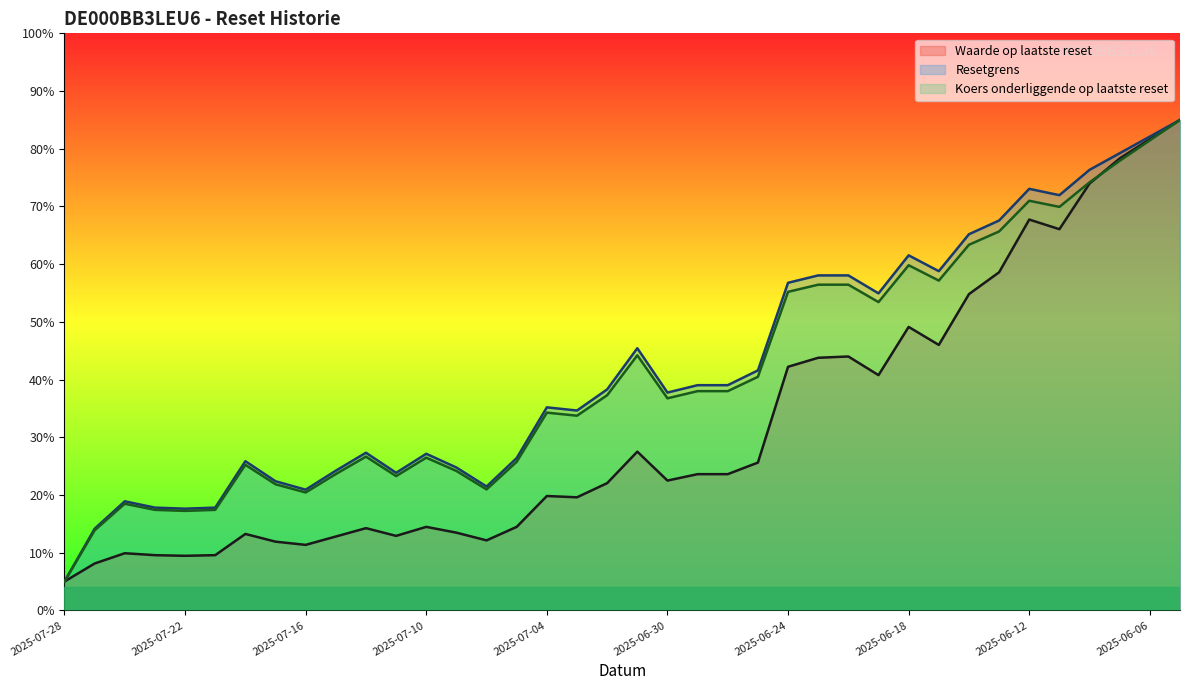

True or false: Resetgrens and Koers onderliggende op laatste reset cross at least once.

False